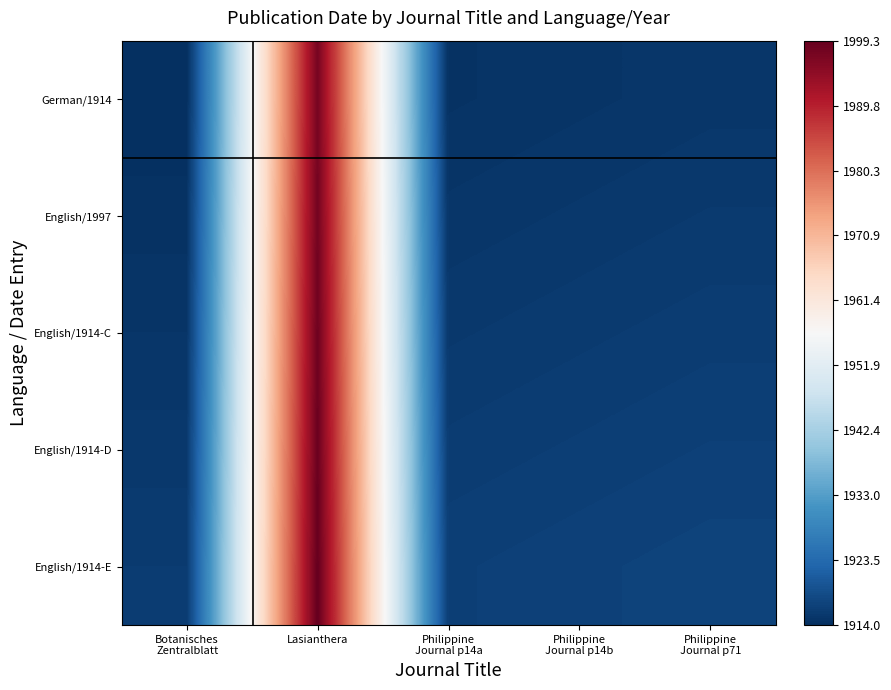

List the series in order of their overall mean, lowest first.

German/1914, English/1997, English/1914-C, English/1914-D, English/1914-E